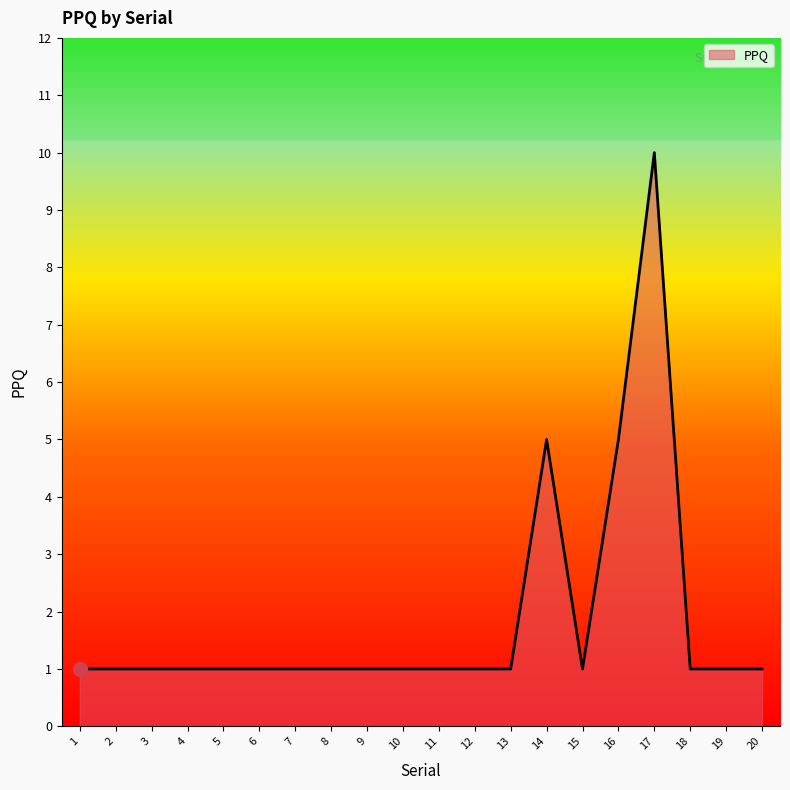

Between 16 and 17, which is larger?

17